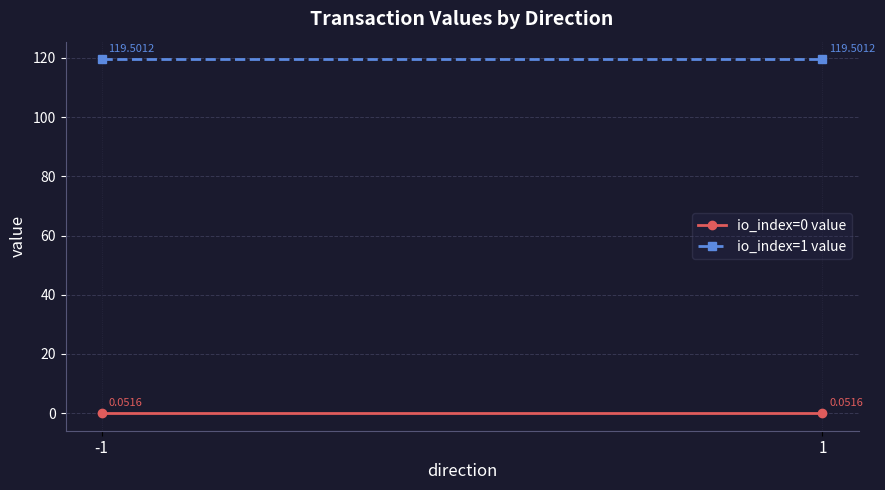

What value does the io_index=1 value series have at -1?

119.5